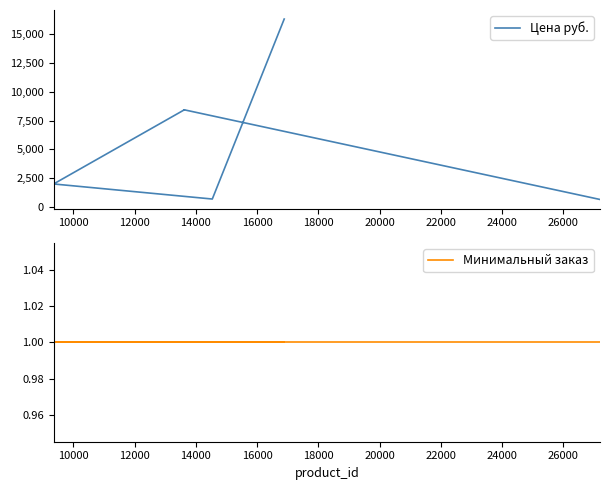

True or false: Цена руб. has more than 2 interior local peaks.

False